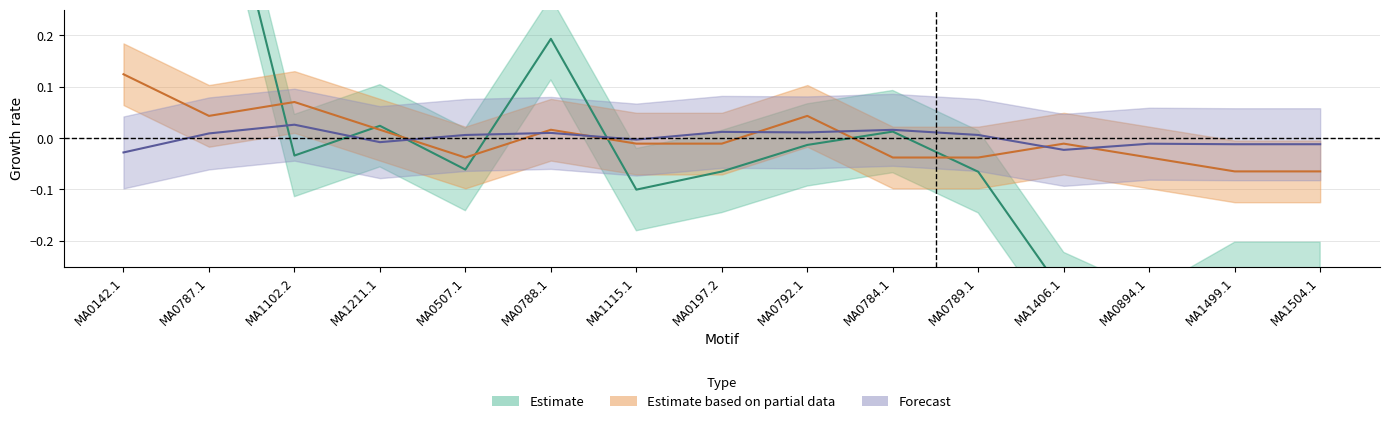

True or false: pct.2 and pct.1 intersect in this chart.

True